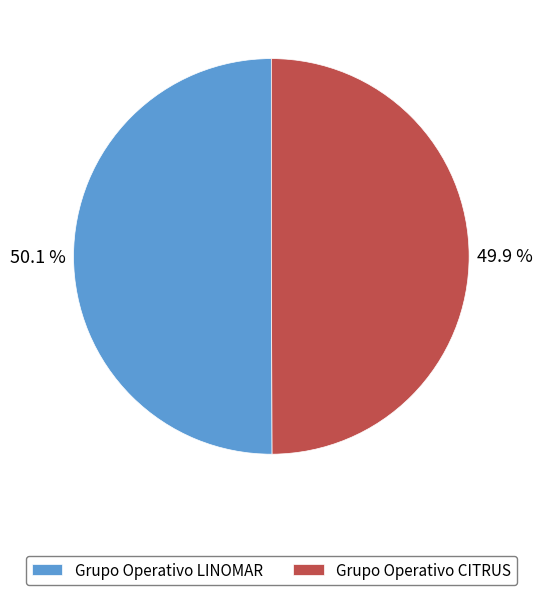

Is there a majority slice in this chart?

Yes